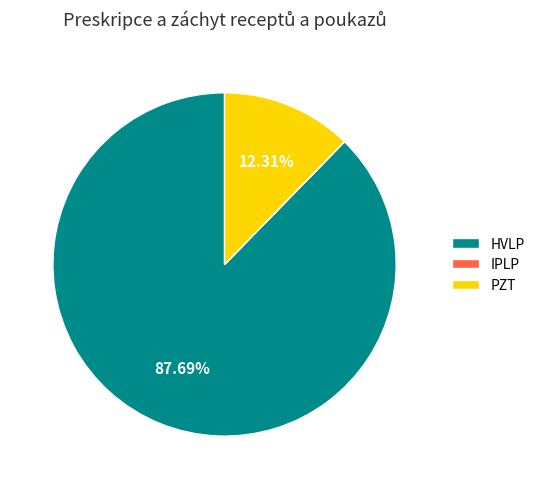

Does PZT represent more than half of the total?

No